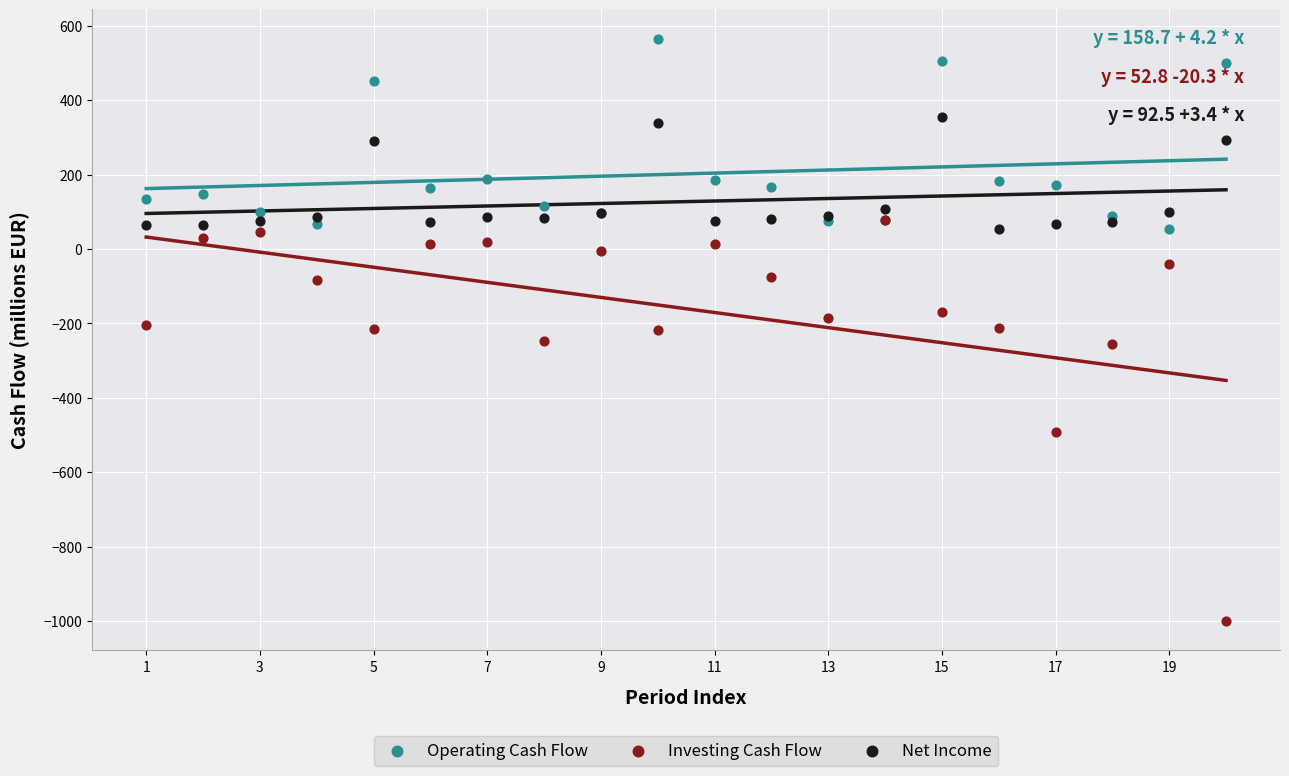

What are all the series names shown in the legend?

Operating Cash Flow, Investing Cash Flow, Net Income